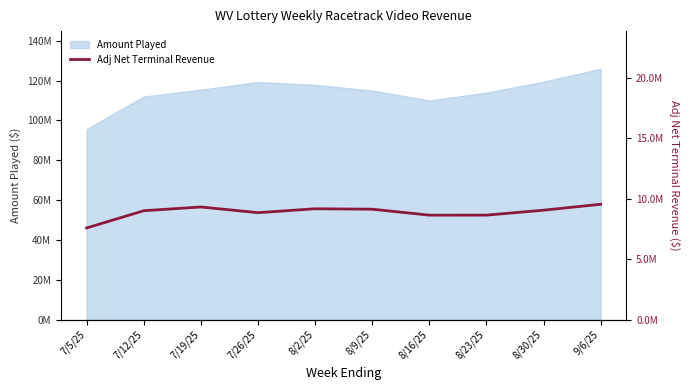

How many values exceed 9061010?

5